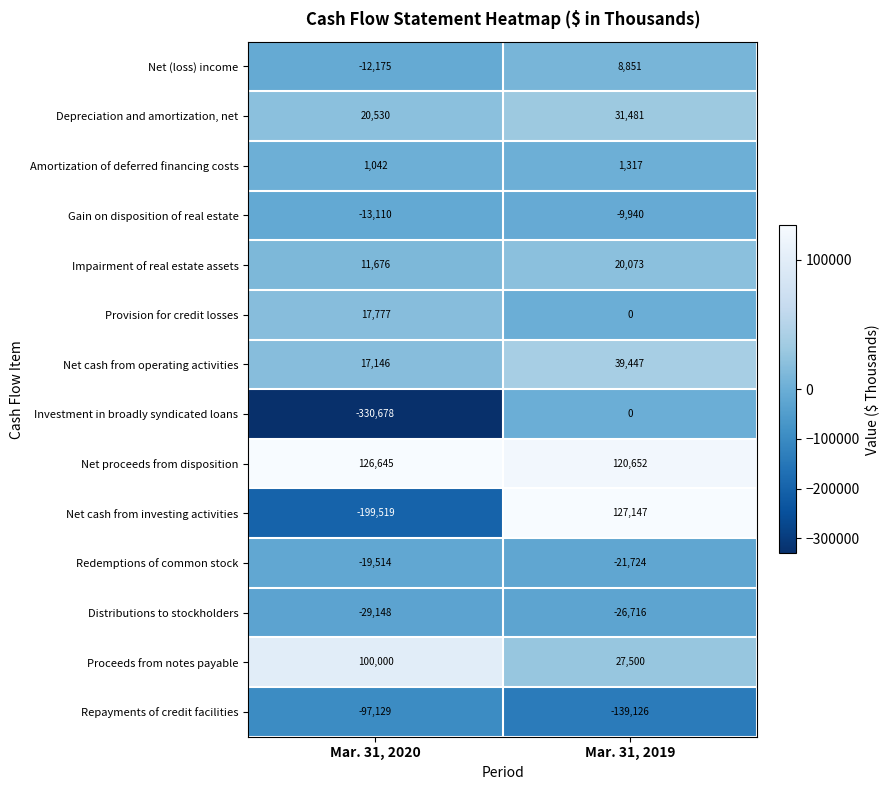

Reading left to right, transcribe all the data shown in this chart.

Net (loss) income: Mar. 31, 2020=-12175	Mar. 31, 2019=8851
Depreciation and amortization, net: Mar. 31, 2020=20530	Mar. 31, 2019=31481
Amortization of deferred financing costs: Mar. 31, 2020=1042	Mar. 31, 2019=1317
Gain on disposition of real estate: Mar. 31, 2020=-13110	Mar. 31, 2019=-9940
Impairment of real estate assets: Mar. 31, 2020=11676	Mar. 31, 2019=20073
Provision for credit losses: Mar. 31, 2020=17777	Mar. 31, 2019=0
Net cash from operating activities: Mar. 31, 2020=17146	Mar. 31, 2019=39447
Investment in broadly syndicated loans: Mar. 31, 2020=-330678	Mar. 31, 2019=0
Net proceeds from disposition: Mar. 31, 2020=126645	Mar. 31, 2019=120652
Net cash from investing activities: Mar. 31, 2020=-199519	Mar. 31, 2019=127147
Redemptions of common stock: Mar. 31, 2020=-19514	Mar. 31, 2019=-21724
Distributions to stockholders: Mar. 31, 2020=-29148	Mar. 31, 2019=-26716
Proceeds from notes payable: Mar. 31, 2020=100000	Mar. 31, 2019=27500
Repayments of credit facilities: Mar. 31, 2020=-97129	Mar. 31, 2019=-139126